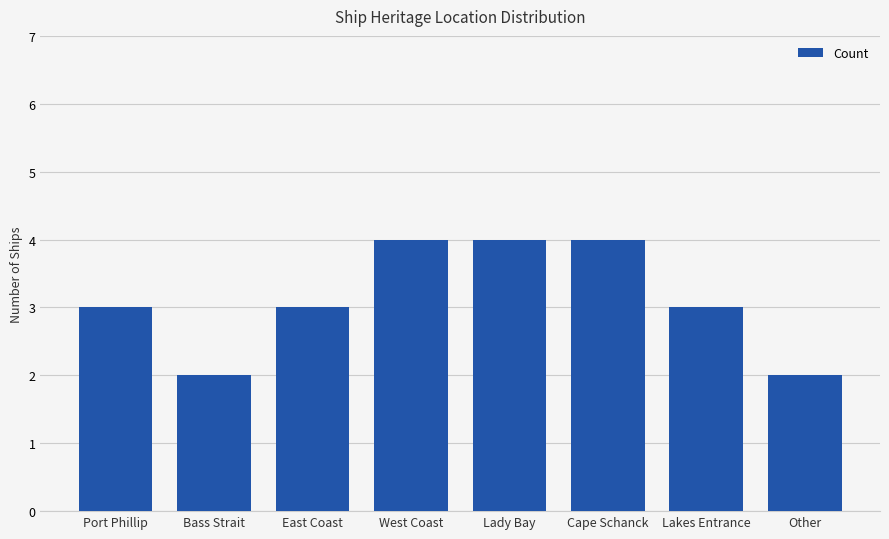

What is the sum of all values?

25